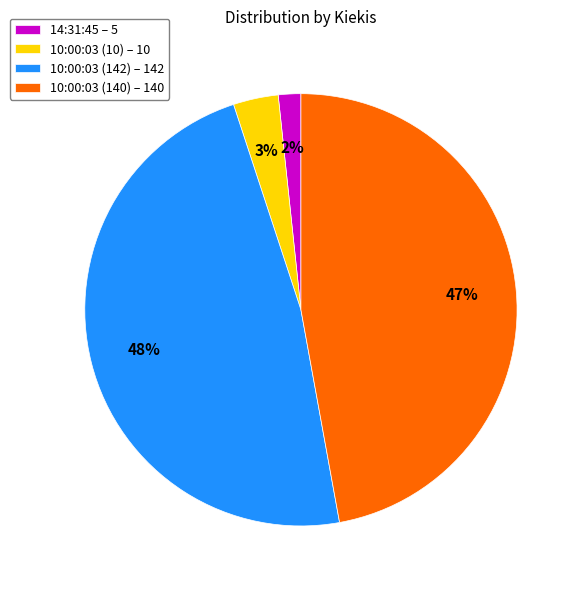

Is the sum of 10:00:03 (142) – 142 and 10:00:03 (10) – 10 greater than half?

Yes